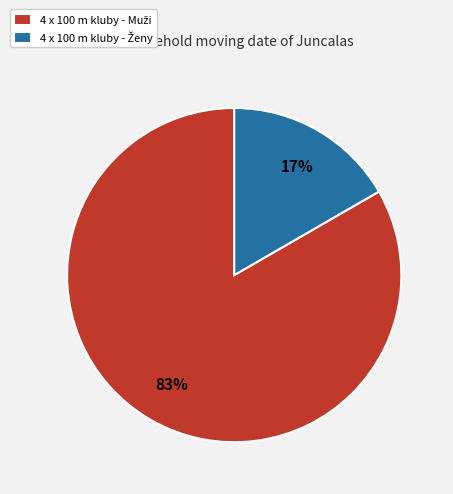

To the nearest percent, what is the average slice percentage?

50%